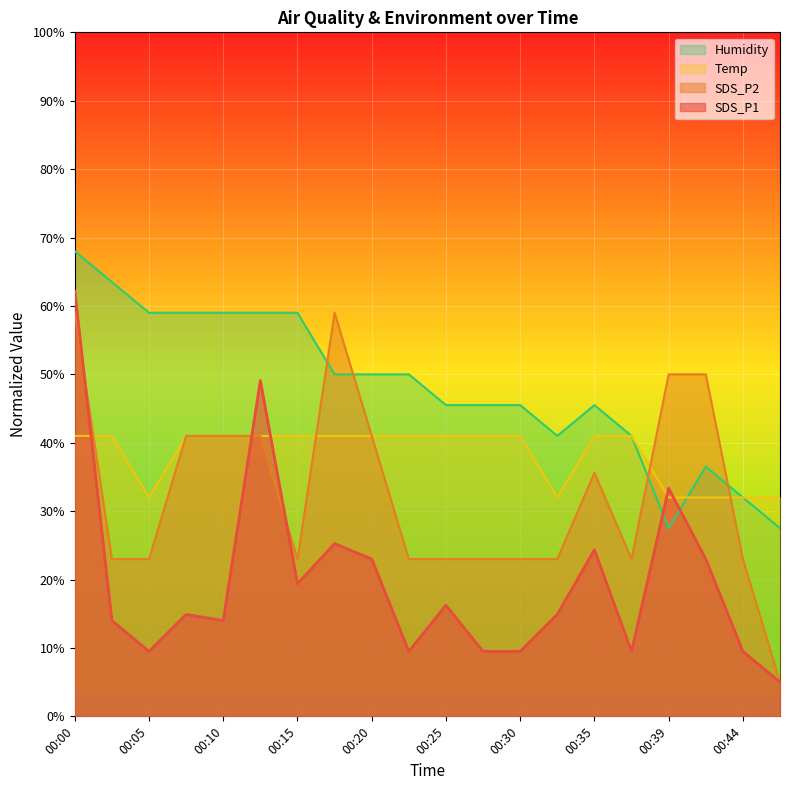

True or false: SDS_P2 has more than 0 interior local peaks.

True